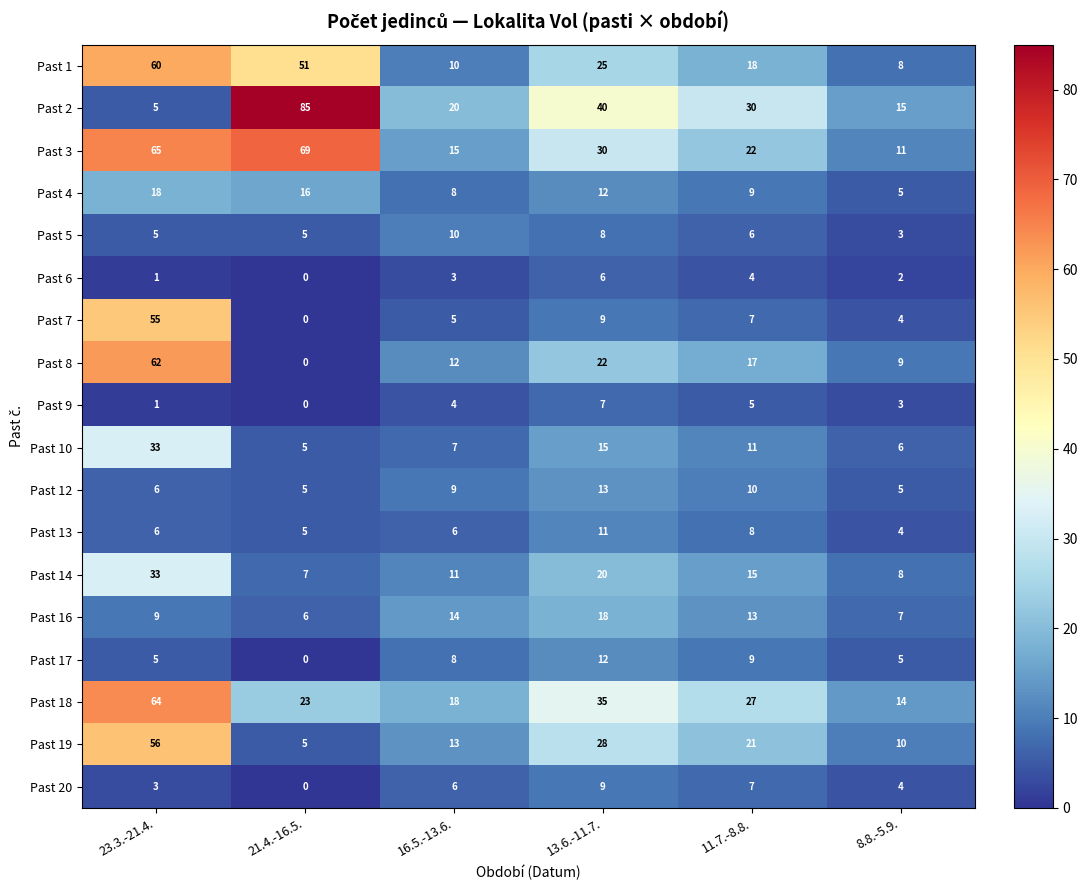

Between 13.6.-11.7. and 8.8.-5.9., which series saw the biggest shift?

Past 2